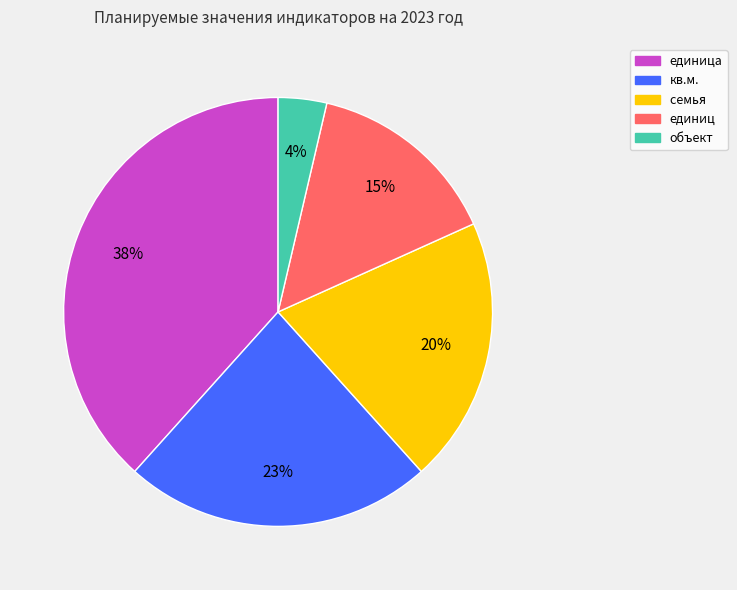

How many segments does this pie chart have?

5